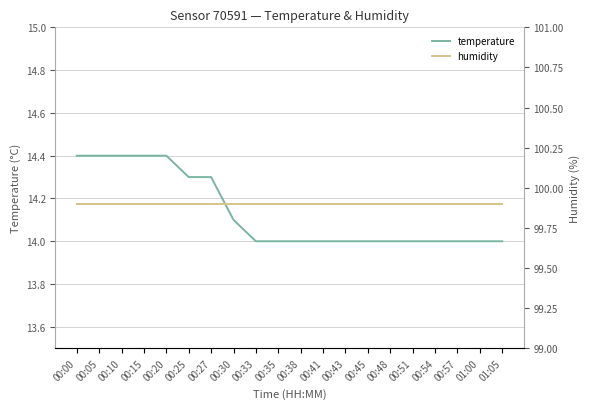

Which has a higher value, 00:51 or 00:48?

00:51